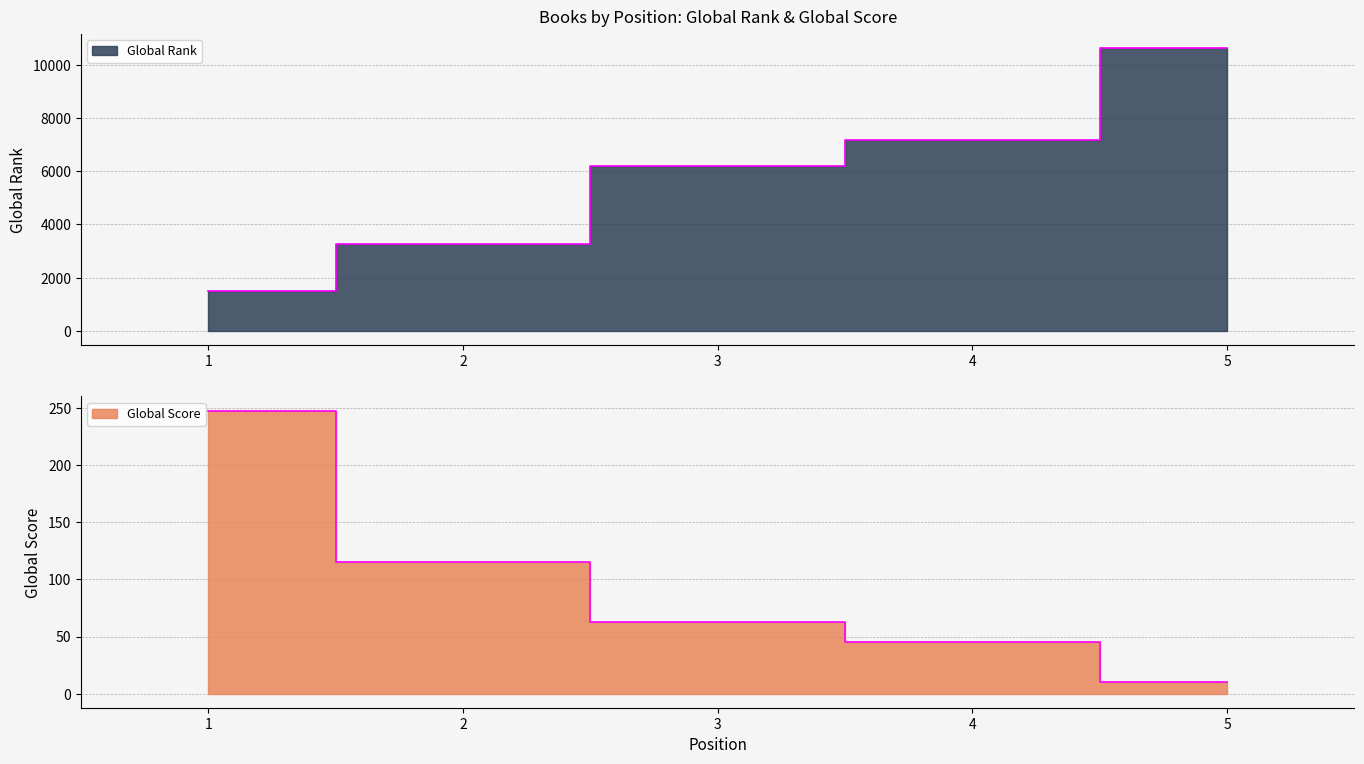

Between 2 and 3, which is larger?

2